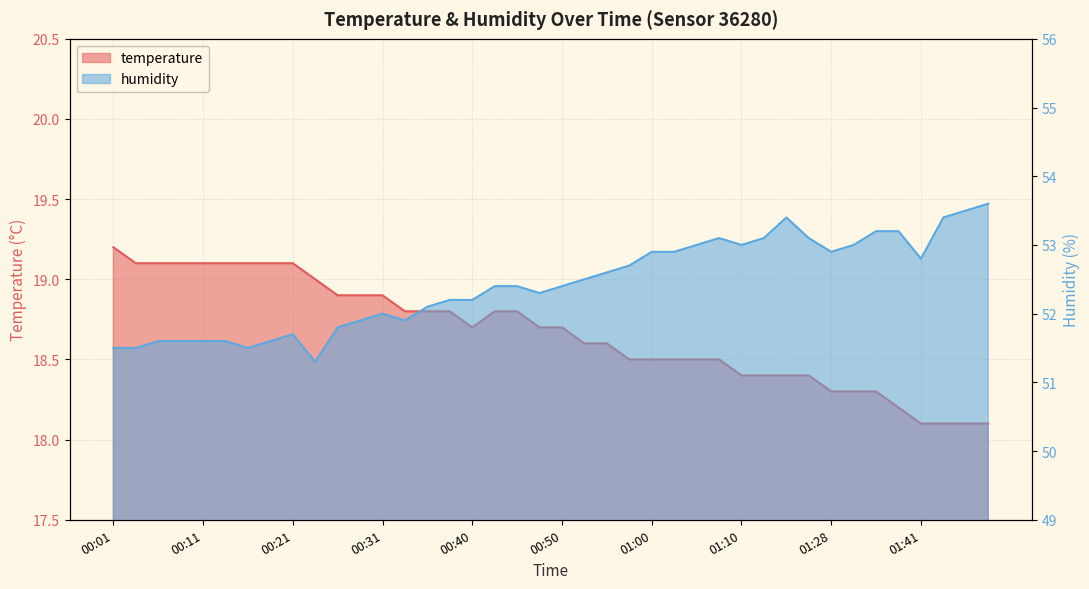

What is the difference between the maximum and minimum values in the temperature series?

1.1